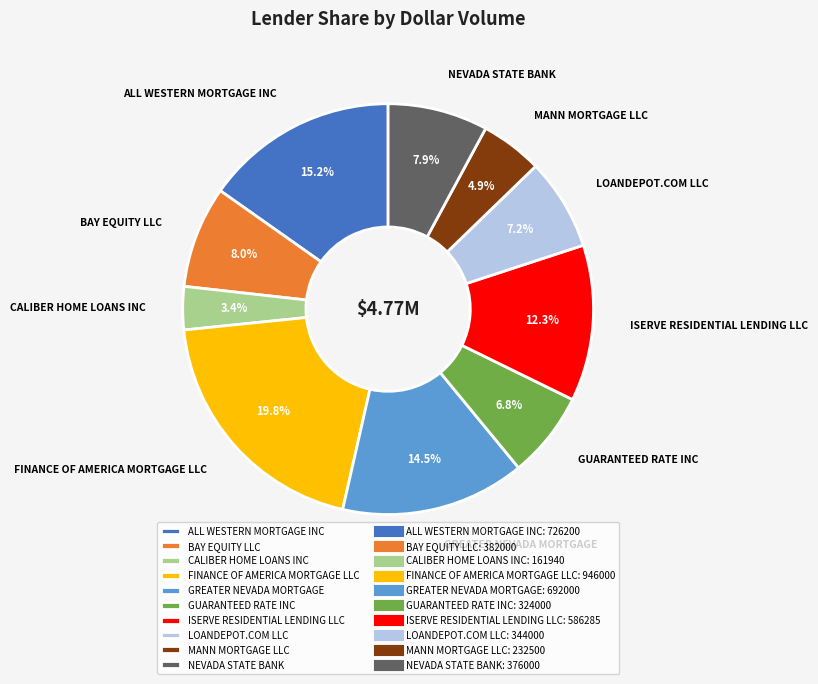

Count the number of slices in the pie.

10